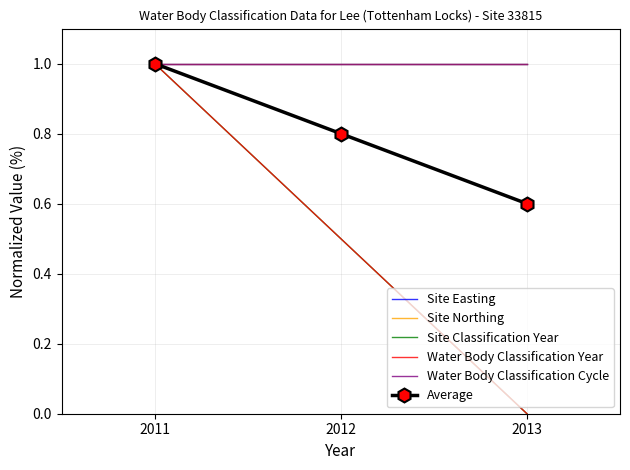

Reading right to left, list all the values displayed in this chart.

Site Easting: 1.0	1.0	1.0
Site Northing: 1.0	1.0	1.0
Site Classification Year: 0.0	0.5	1.0
Water Body Classification Year: 0.0	0.5	1.0
Water Body Classification Cycle: 1.0	1.0	1.0
Average: 0.6	0.8	1.0